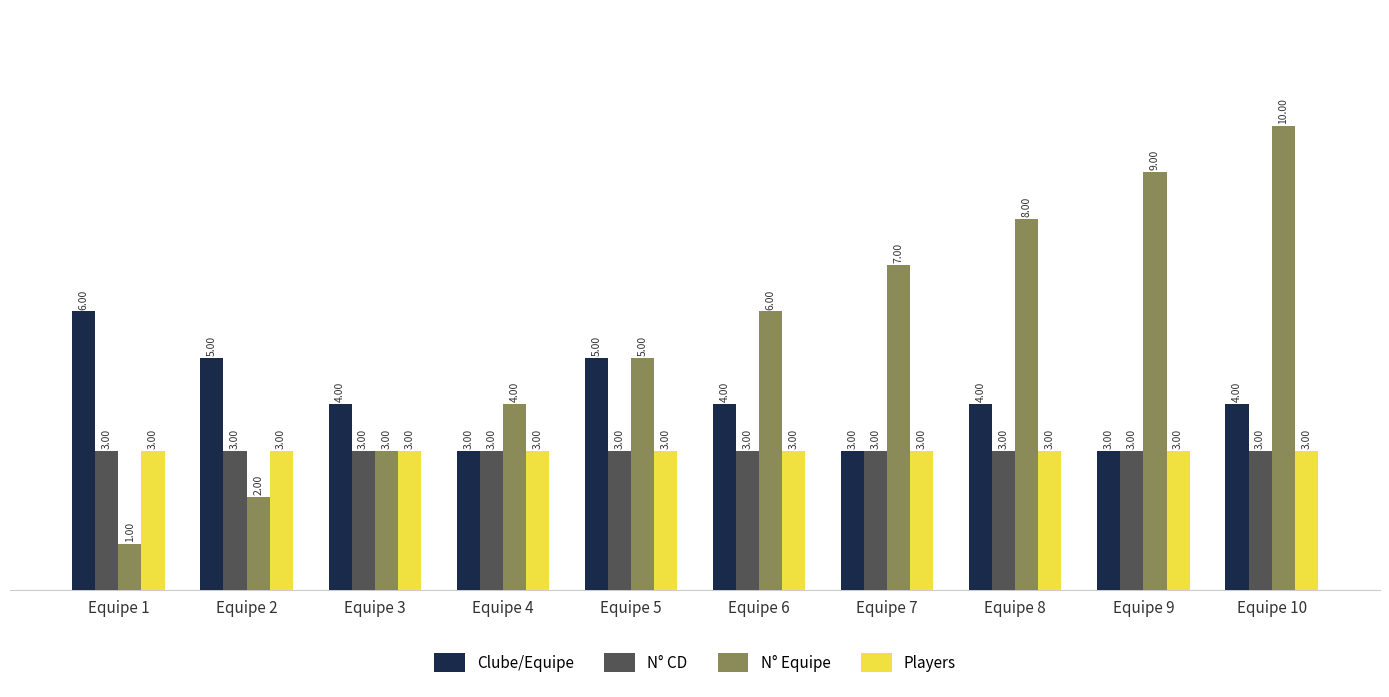

Reading right to left, what are all the values shown in this chart?

Clube/Equipe: 4	3	4	3	4	5	3	4	5	6
N° CD: 3	3	3	3	3	3	3	3	3	3
N° Equipe: 10	9	8	7	6	5	4	3	2	1
Players: 3	3	3	3	3	3	3	3	3	3